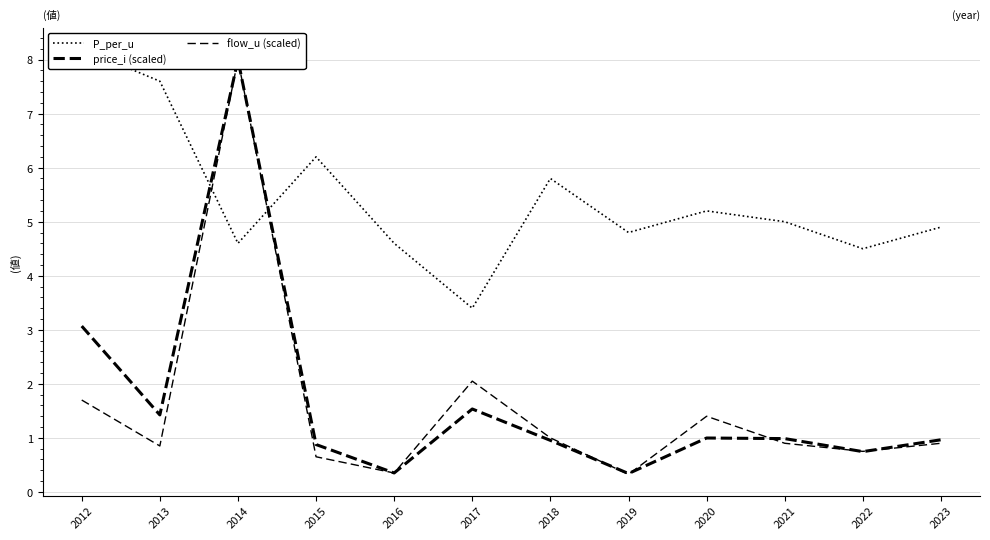

At how many categories does at least one series exceed 5?

6